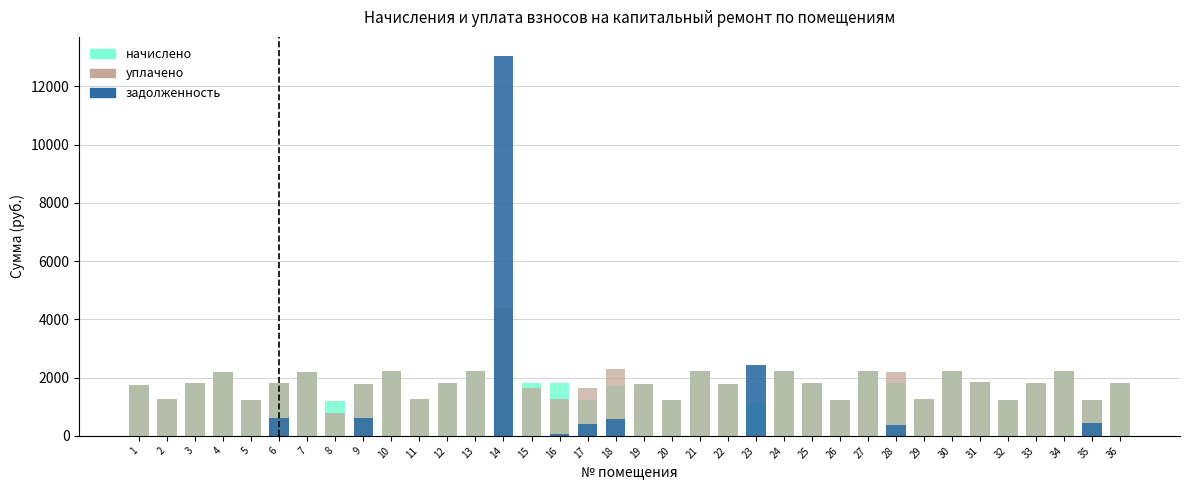

How many categories are shown in the chart?

36